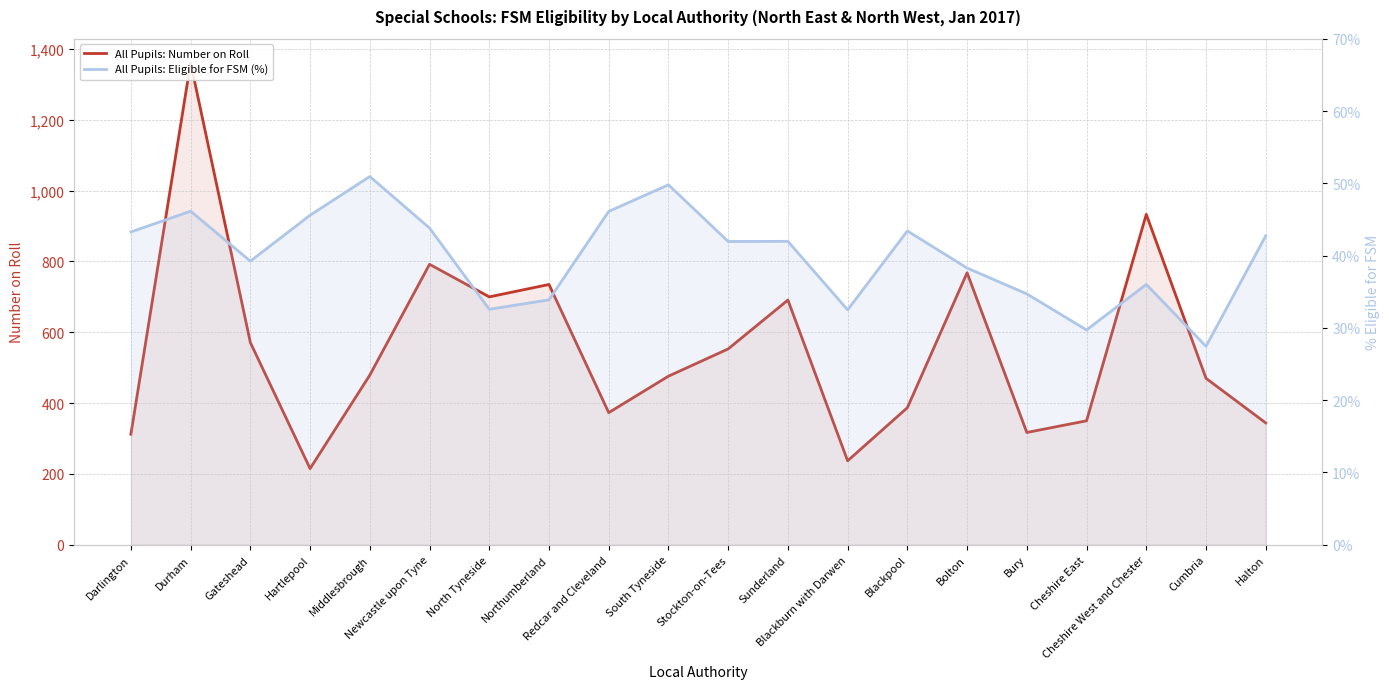

What is the maximum value shown in the chart?

1361.0